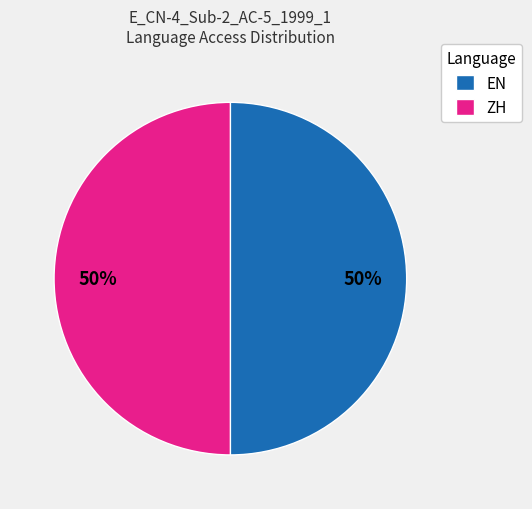

Do EN and ZH together represent more than half of the pie?

Yes